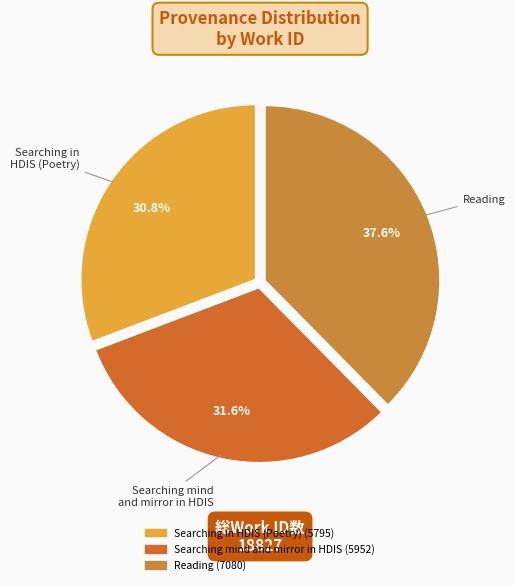

Count the number of slices in the pie.

3